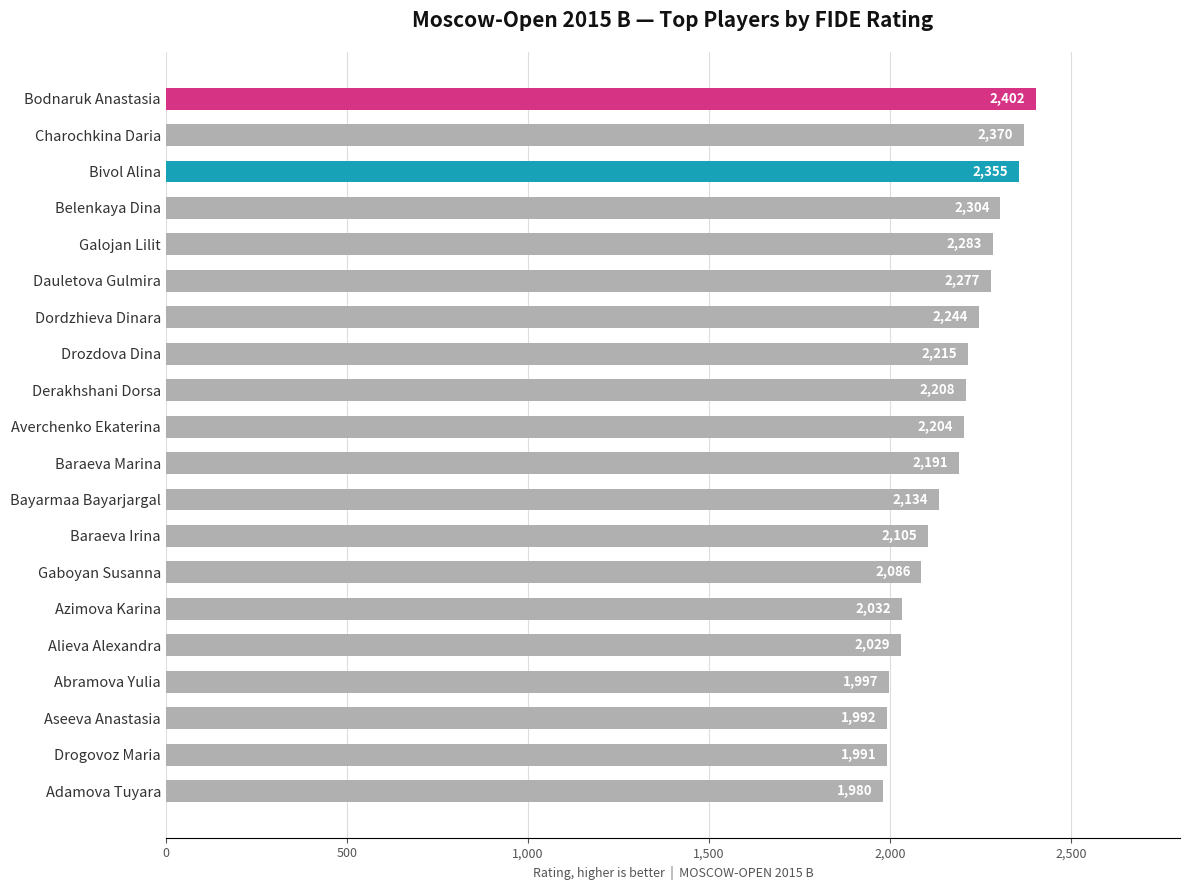

How many data points does each series have?

20